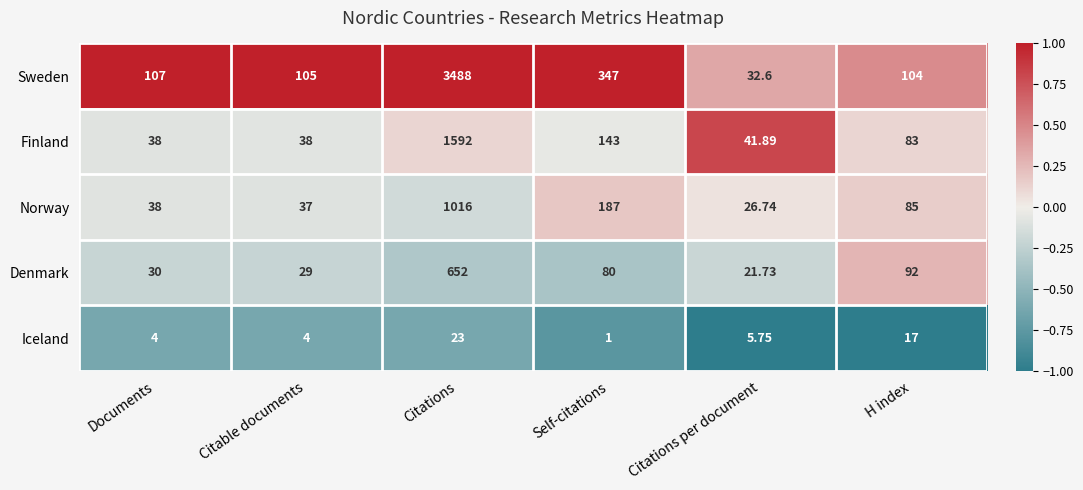

Which series has the widest spread of values?

Sweden